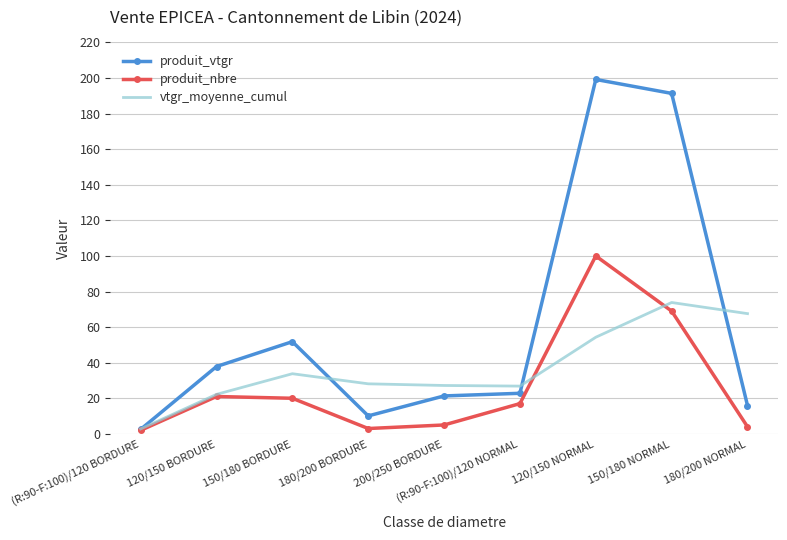

What is the difference between the vtgr_moyenne_cumul values at 120/150 NORMAL and 150/180 BORDURE?

20.5